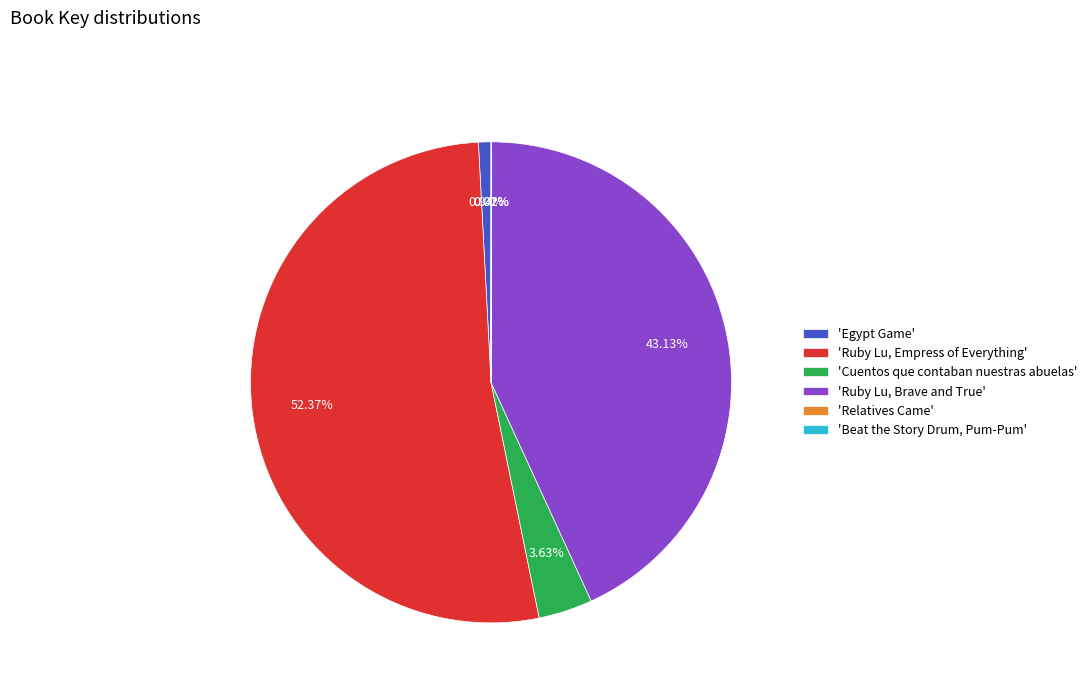

Combined, do 'Cuentos que contaban nuestras abuelas' and 'Egypt Game' account for over 50%?

No